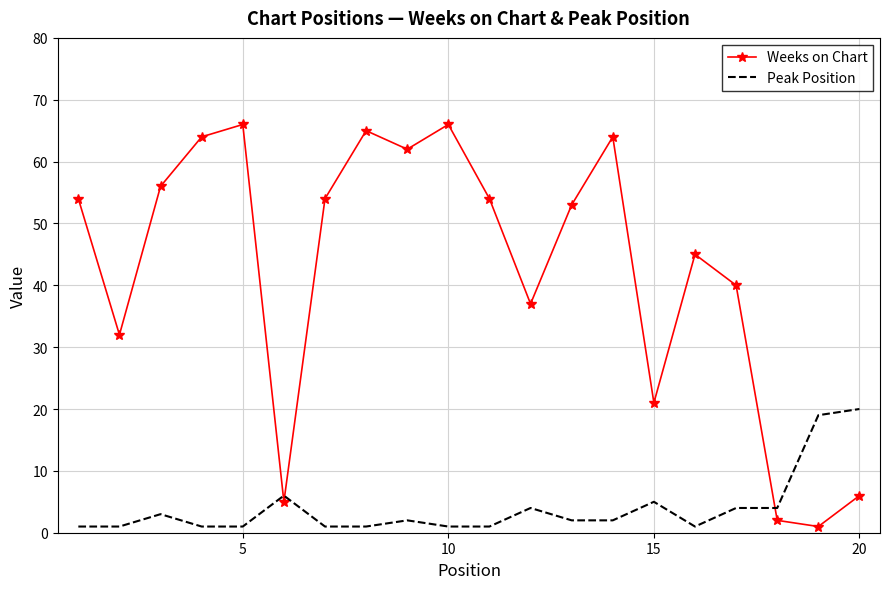

What is the difference between the maximum and minimum values in the Weeks on Chart series?

65